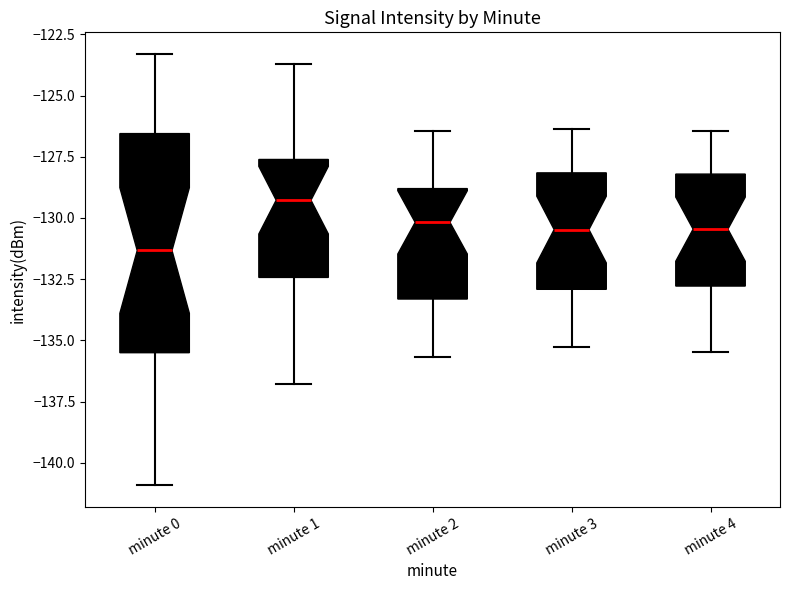

Reading left to right, transcribe this box plot: for each box, give where its median line is, the range the box spans, and where its two whiskers end, as read against the y-axis. The values are not printed on the chart, so give them approximately, as read against the axis.

minute 0: median -131.5, box -135.5 to -126.5, whiskers -141.0 to -123.5
minute 1: median -129.5, box -132.5 to -127.5, whiskers -137.0 to -123.5
minute 2: median -130.0, box -133.5 to -129.0, whiskers -135.5 to -126.5
minute 3: median -130.5, box -133.0 to -128.0, whiskers -135.5 to -126.5
minute 4: median -130.5, box -133.0 to -128.0, whiskers -135.5 to -126.5